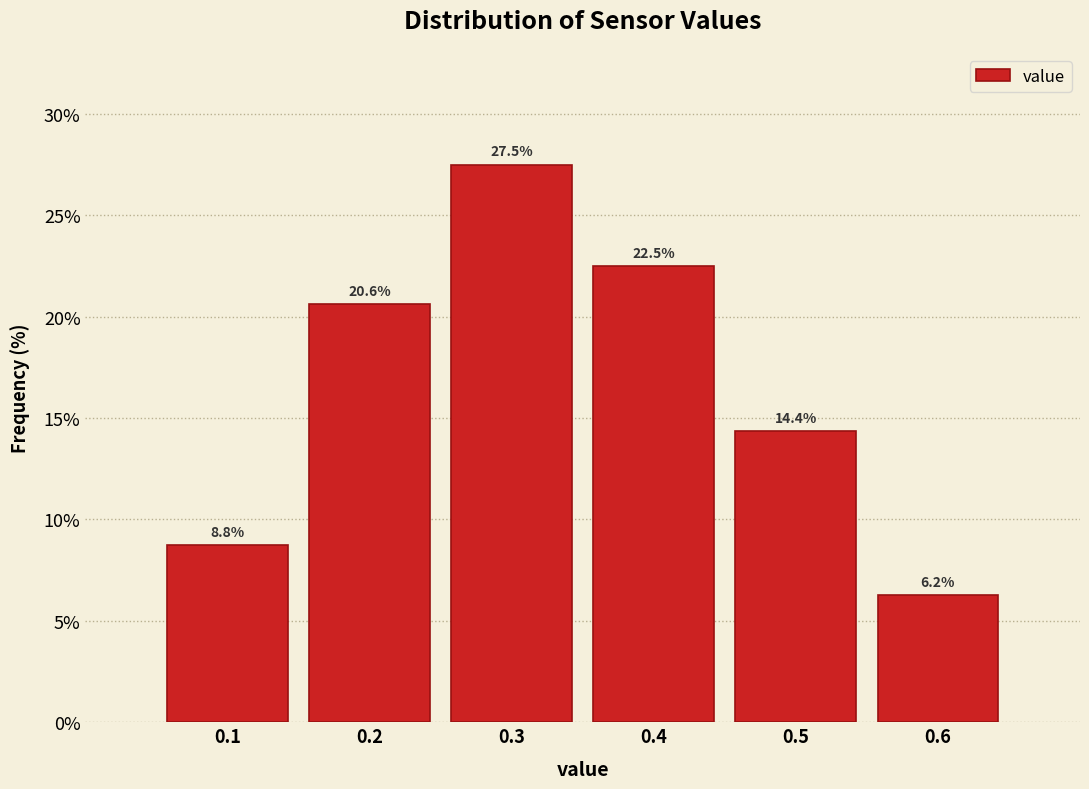

Over which range of the x-axis is the bar tallest?

0.25 to 0.35